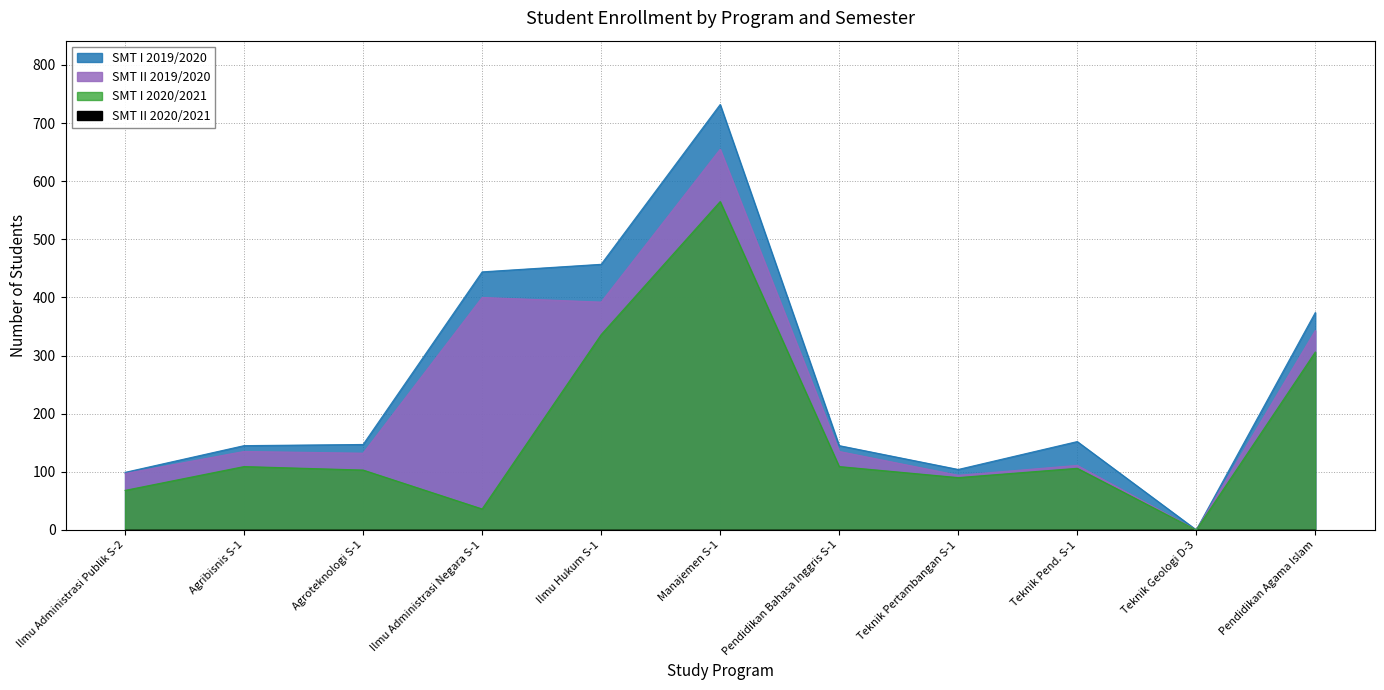

At which category is the sum across all series the highest?

Manajemen S-1